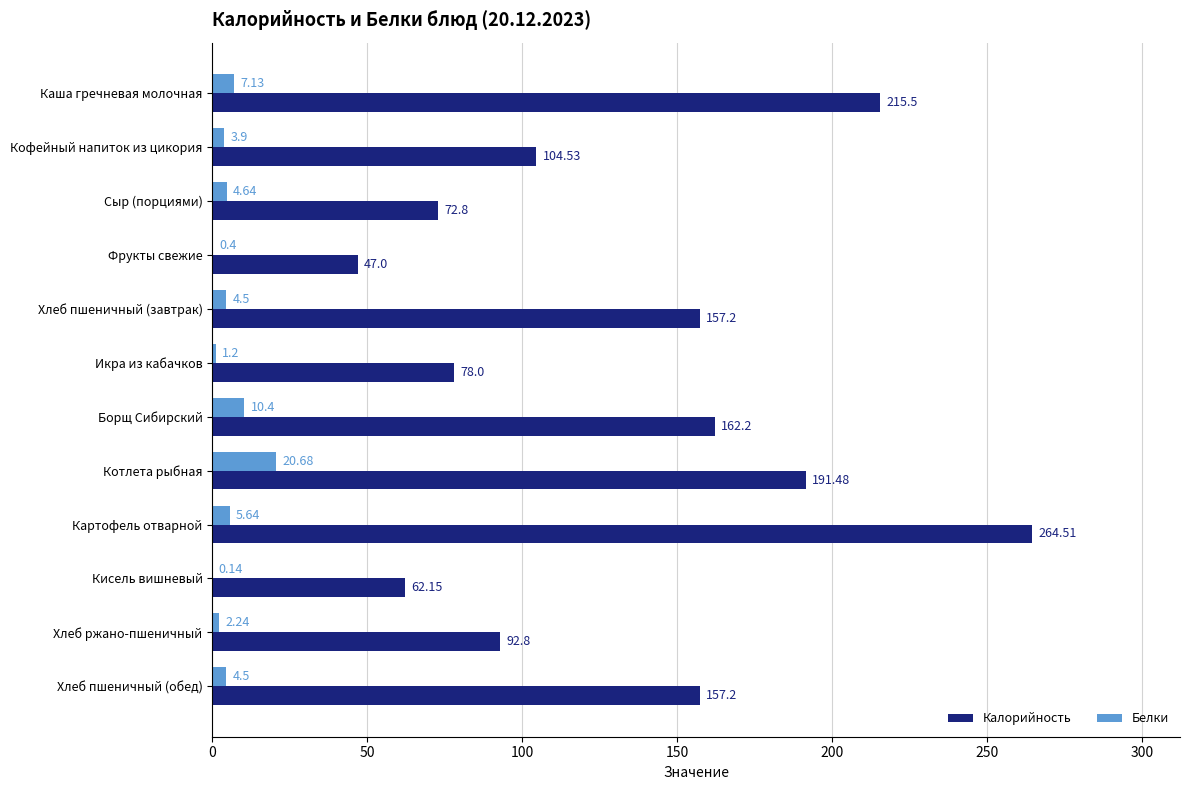

How many data points does each series have?

12